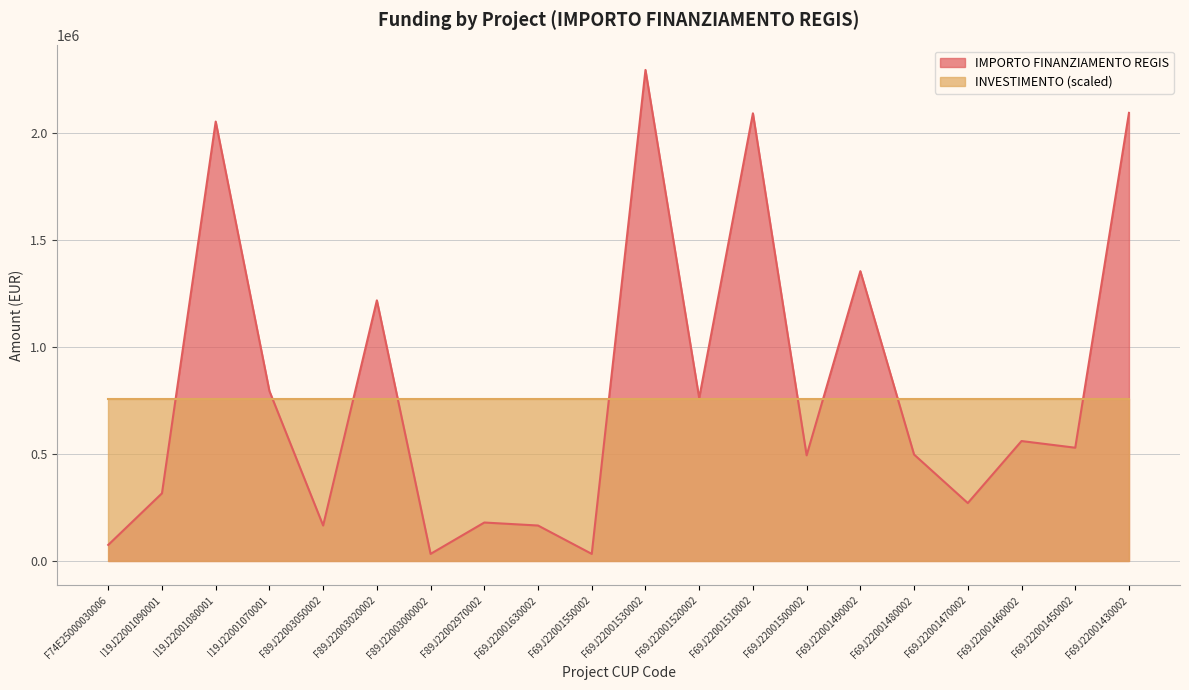

Where is the first local minimum?

F89J22003050002